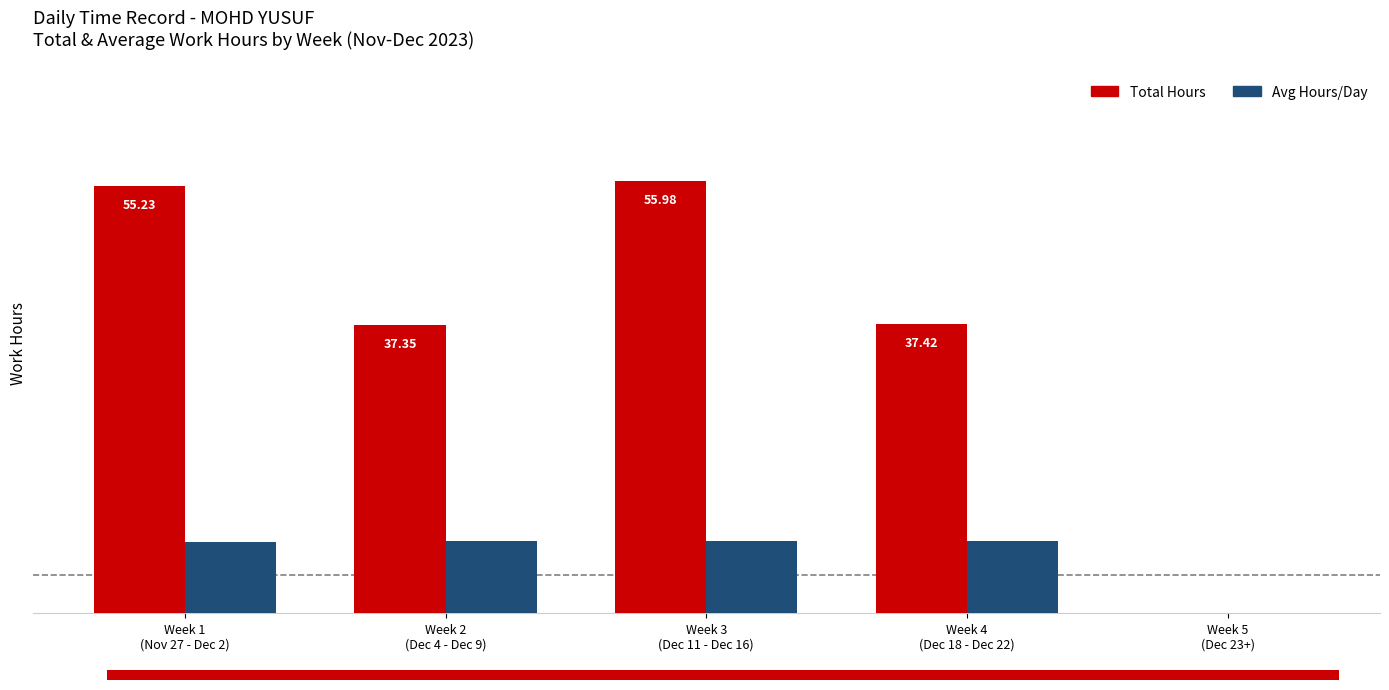

Which series changed the most between Week 1
(Nov 27 - Dec 2) and Week 3
(Dec 11 - Dec 16)?

Total Hours